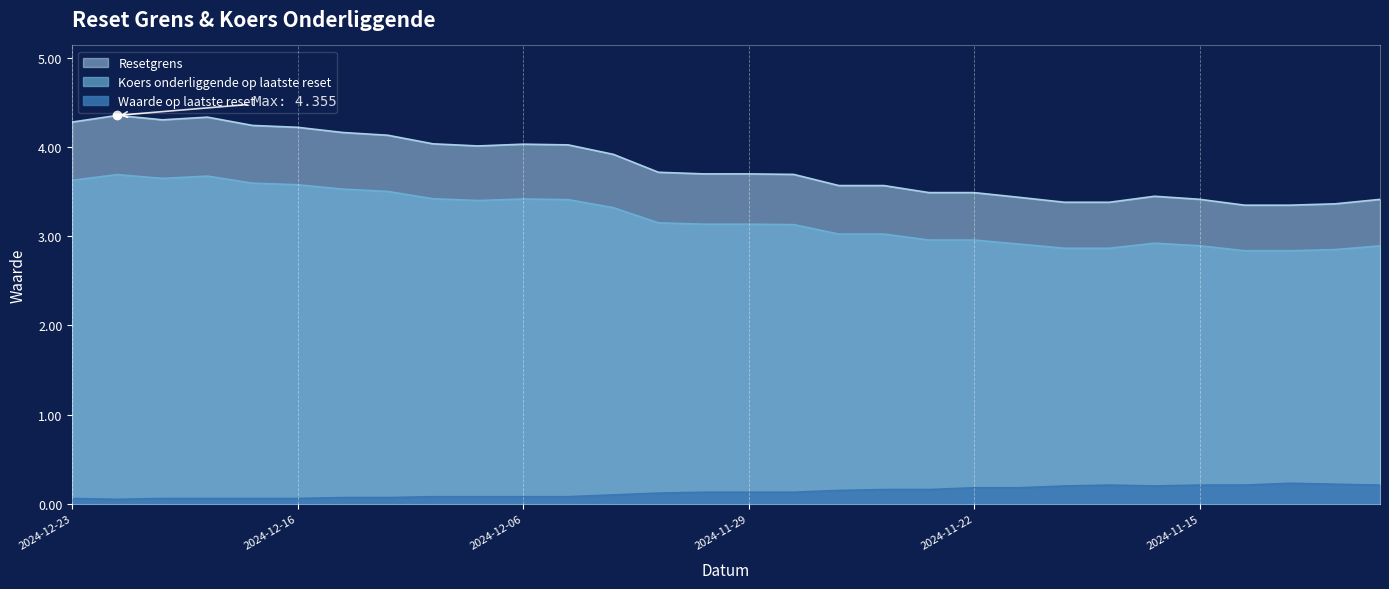

Rank the categories by Resetgrens value from highest to lowest.

2024-12-20, 2024-12-18, 2024-12-19, 2024-12-23, 2024-12-17, 2024-12-16, 2024-12-12, 2024-12-11, 2024-12-10, 2024-12-06, 2024-12-05, 2024-12-09, 2024-12-04, 2024-12-03, 2024-12-02, 2024-11-29, 2024-11-28, 2024-11-27, 2024-11-26, 2024-11-25, 2024-11-22, 2024-11-18, 2024-11-21, 2024-11-15, 2024-11-11, 2024-11-20, 2024-11-19, 2024-11-12, 2024-11-14, 2024-11-13